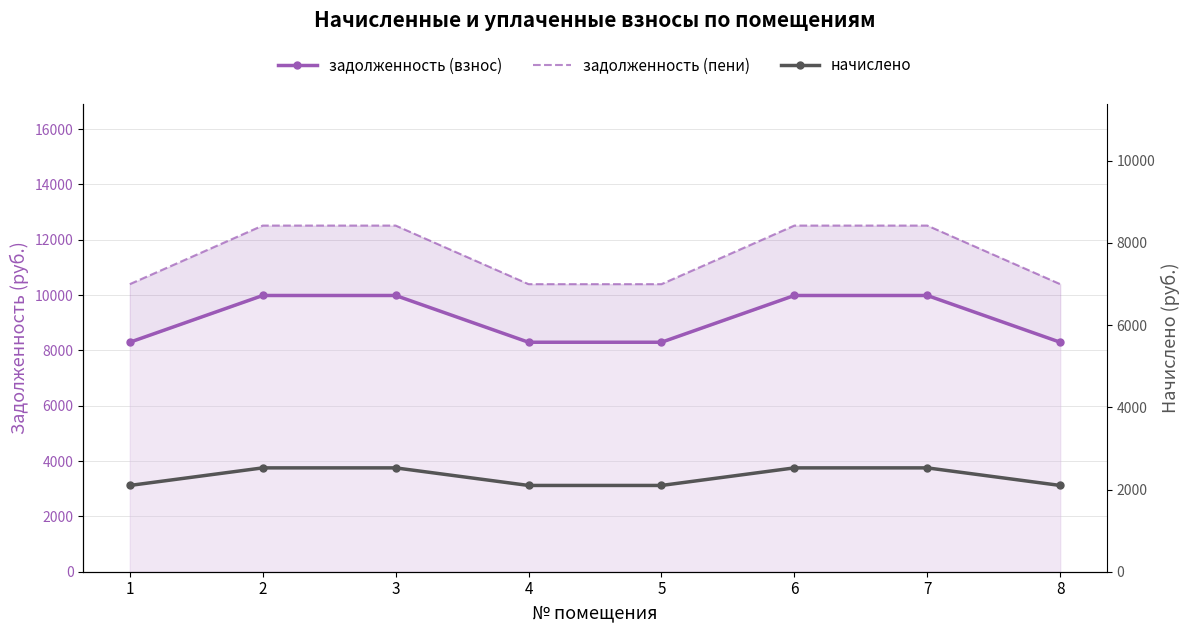

What is the value of the задолженность (взнос) point at the 3rd from the left?

9984.0